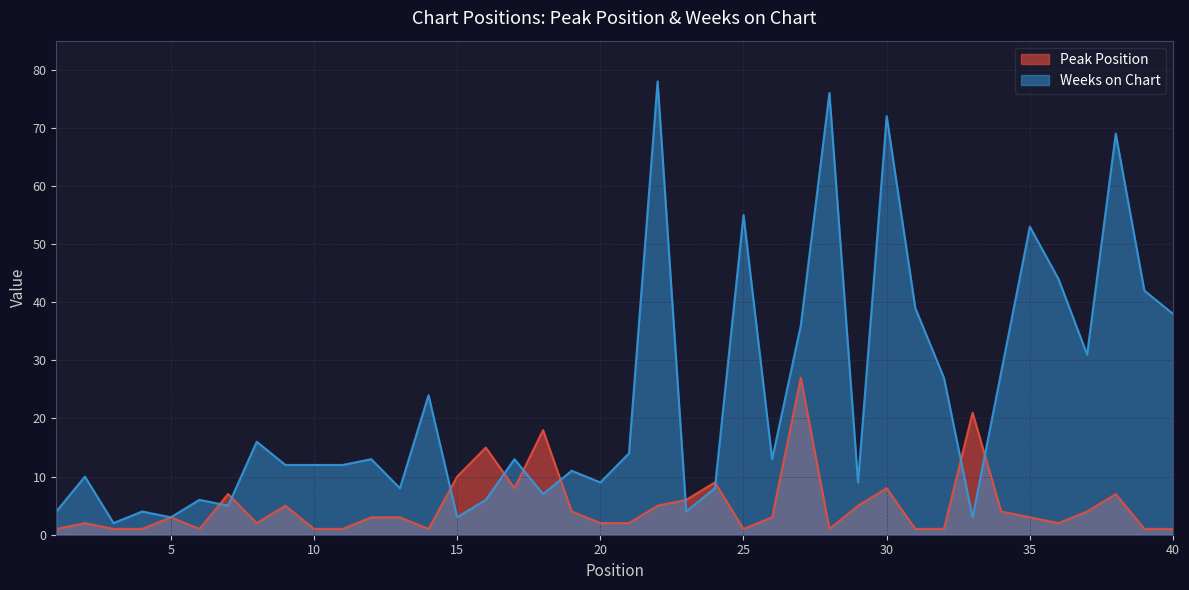

Between 10 and 25, which series saw the biggest shift?

Weeks on Chart